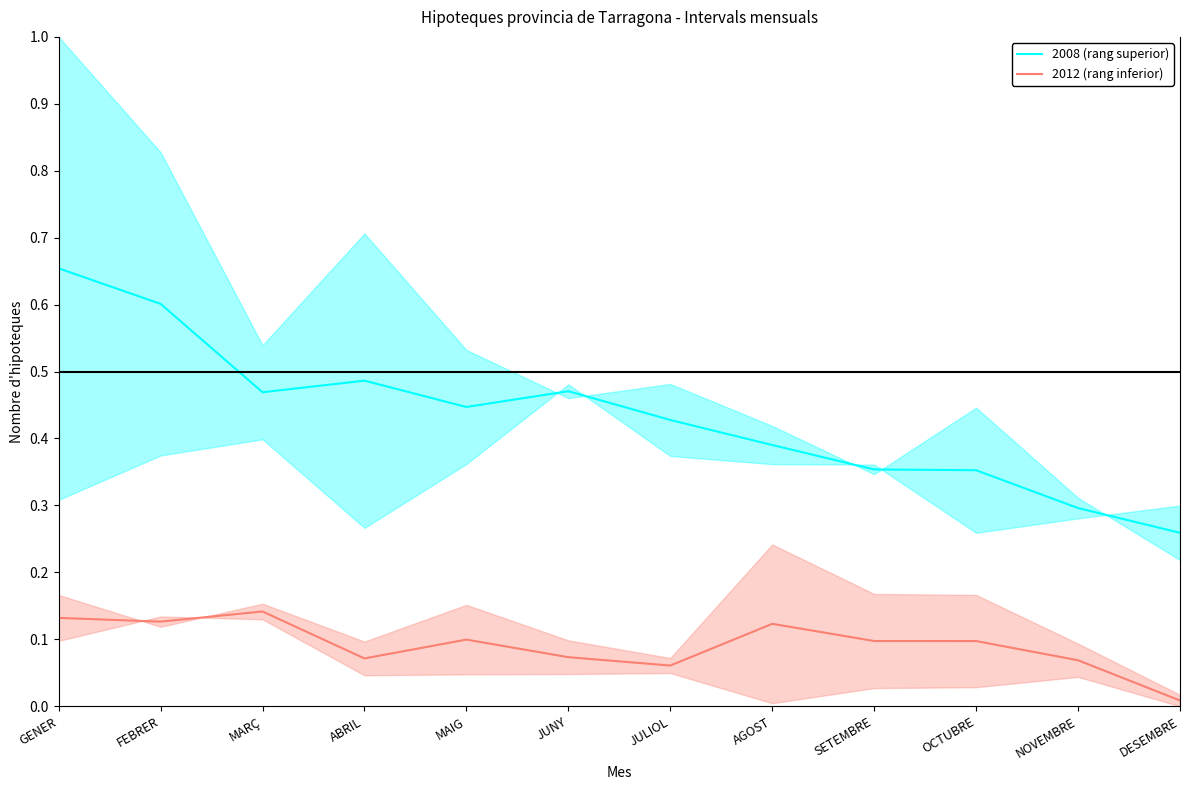

Where is 2012 (rang inferior) nearest to the value 0?

DESEMBRE